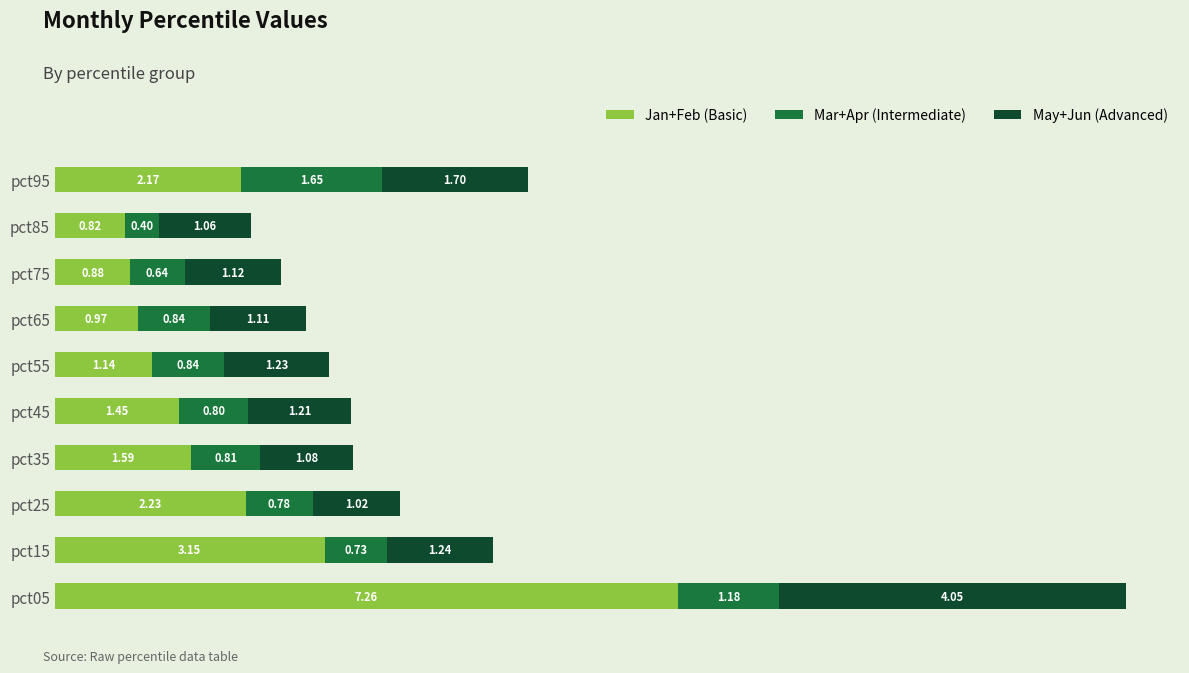

What is the total value across all series at pct45?

3.5